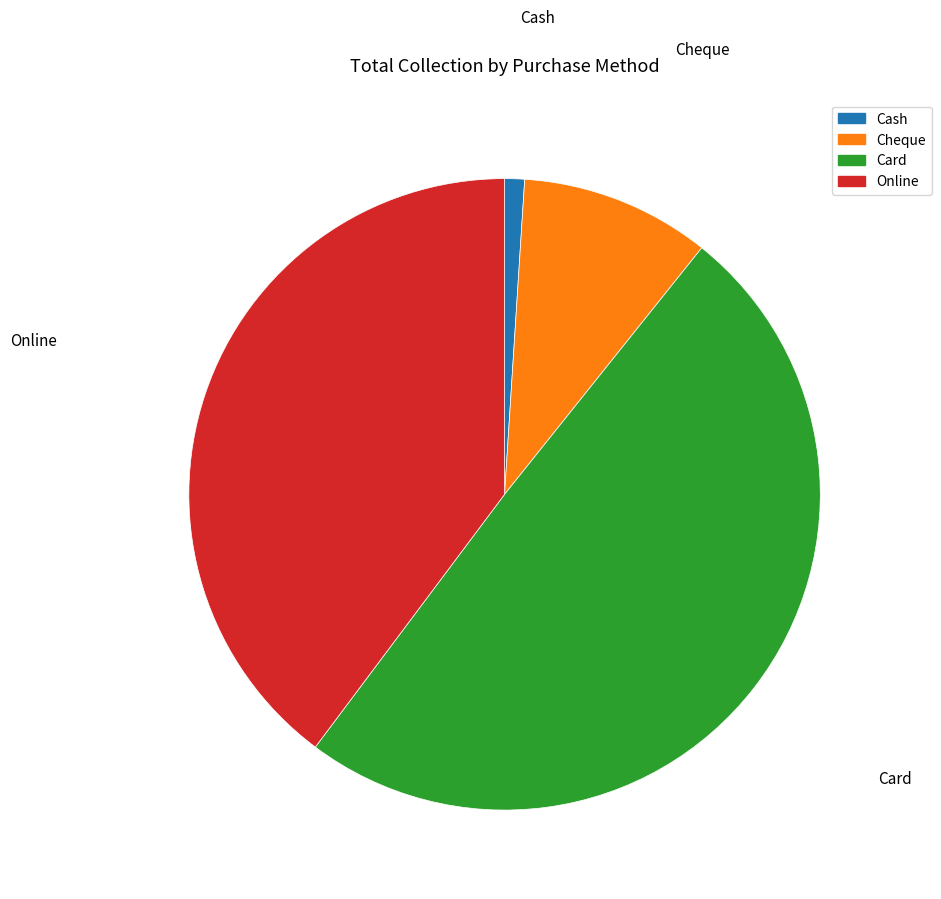

Rank the categories by value from highest to lowest.

Card, Online, Cheque, Cash